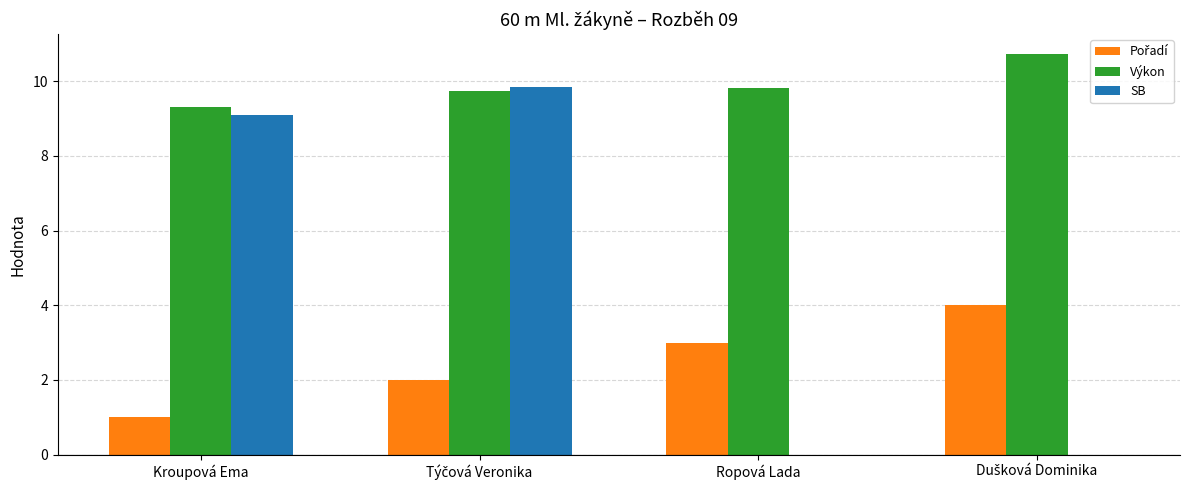

Which series has the largest total across all categories?

Výkon